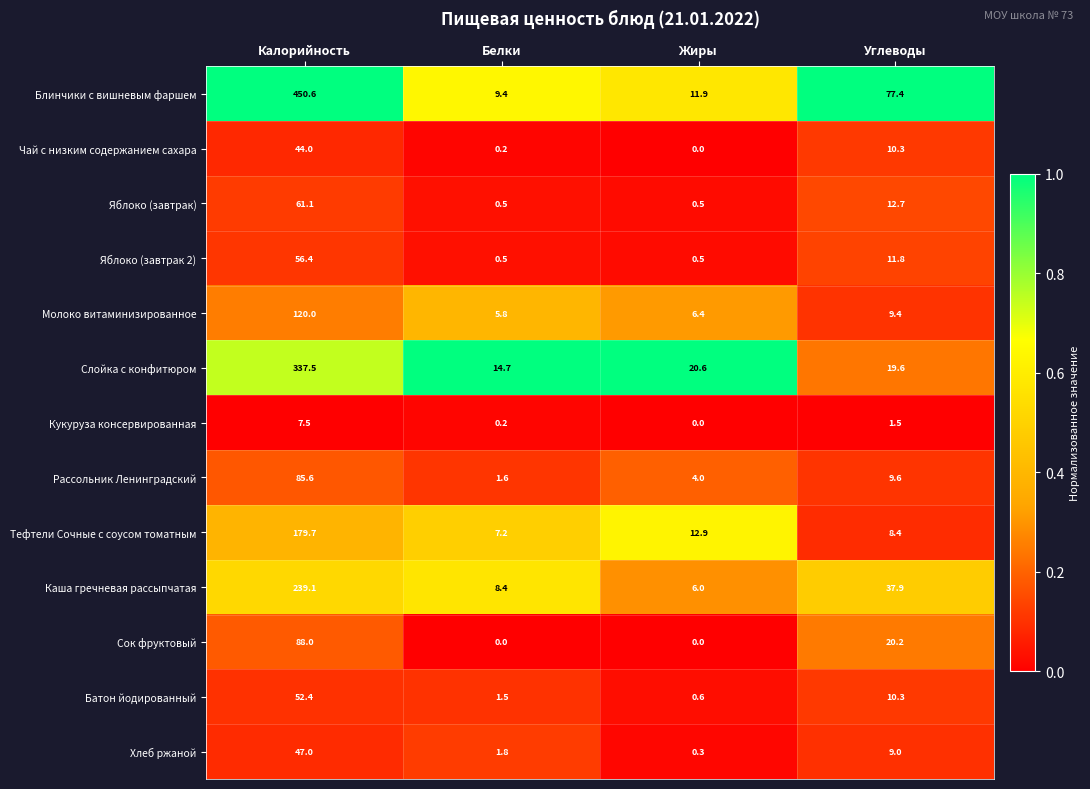

What is the sum of the Рассольник Ленинградский values at Калорийность and Белки?

87.2